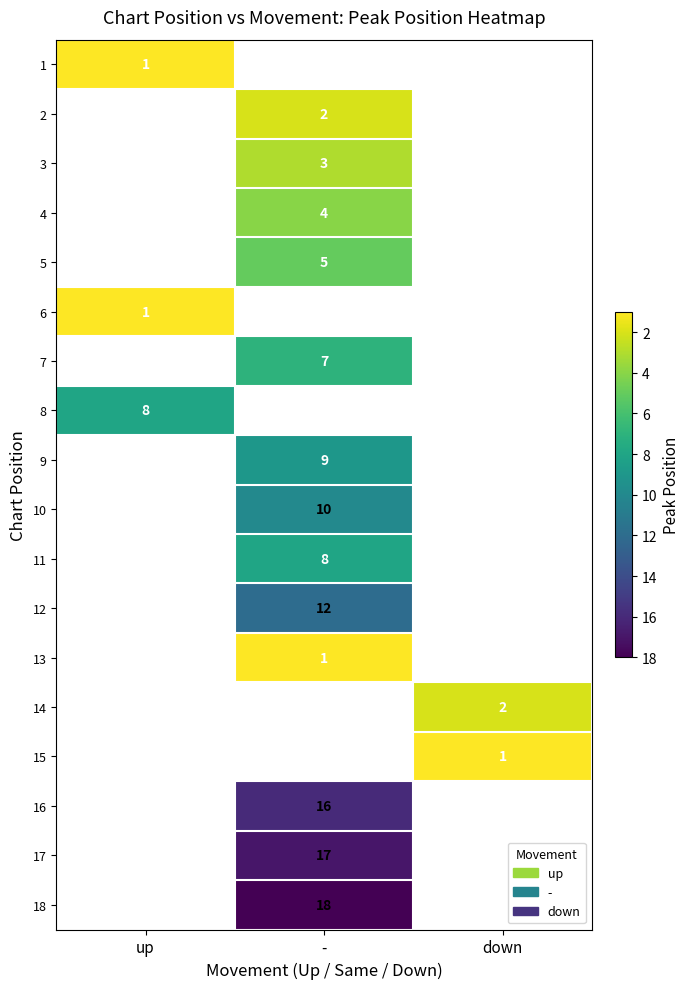

How many series are shown in this chart?

18